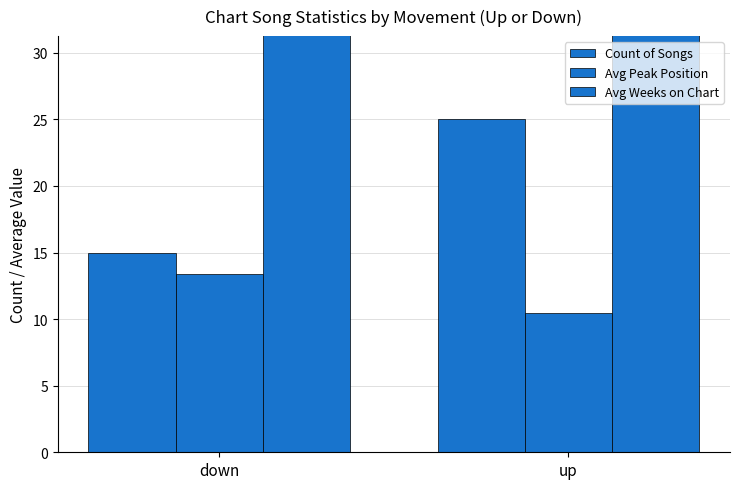

List the series in order of their overall mean, lowest first.

Avg Peak Position, Count of Songs, Avg Weeks on Chart